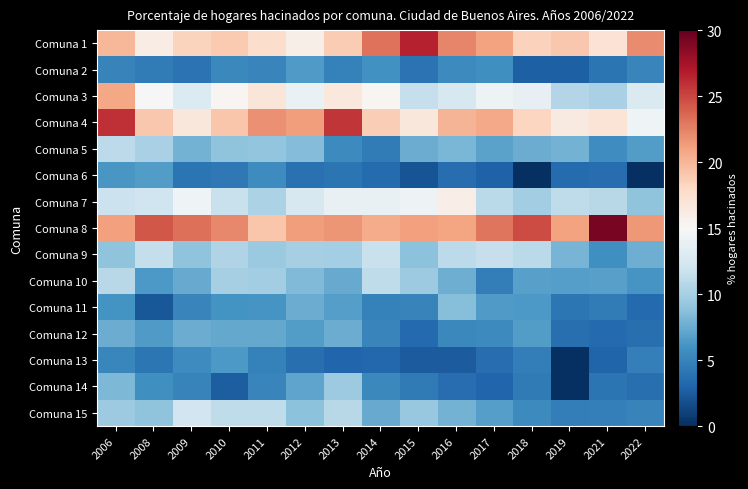

What is the difference between the highest and lowest values at 2018?

24.8